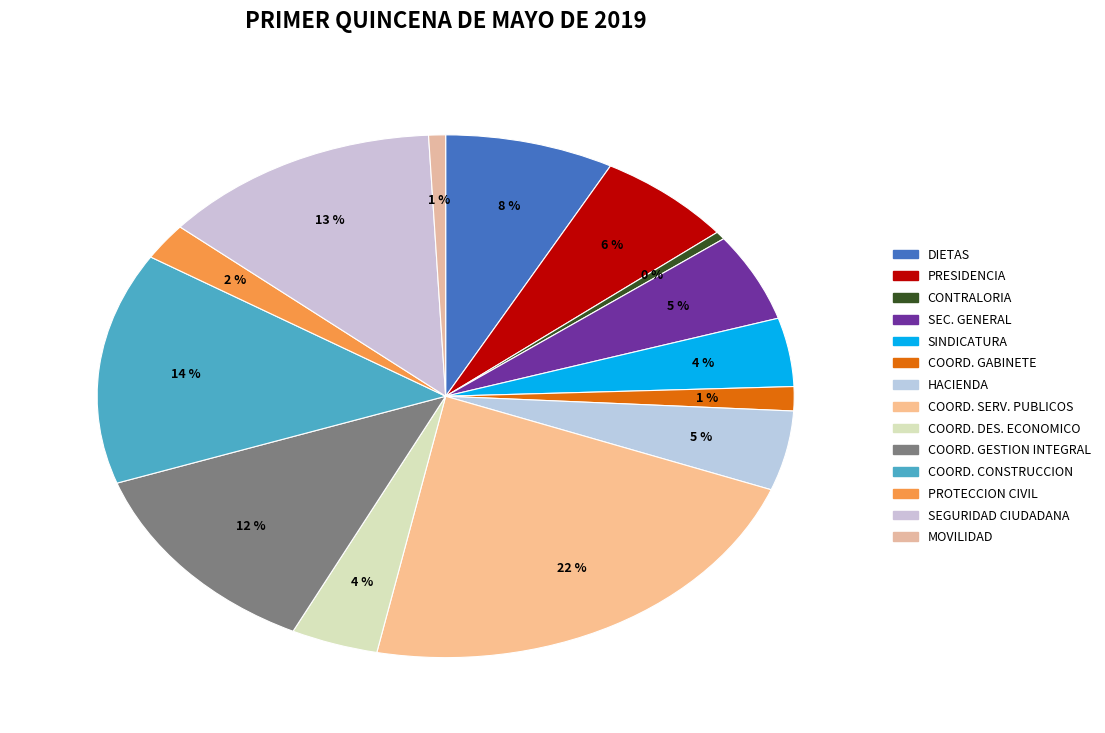

Which category has the biggest portion of the pie?

COORDINACION DE SERVICIOS PUBLICOS